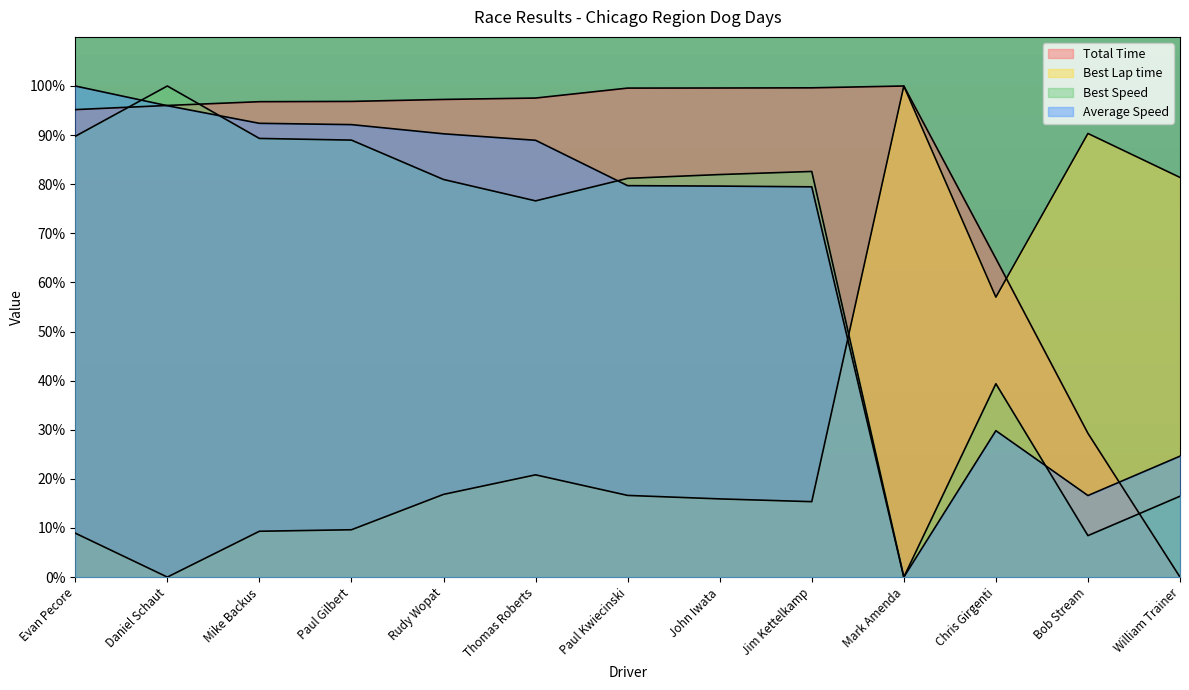

Which has a higher value, Daniel Schaut or William Trainer?

Daniel Schaut